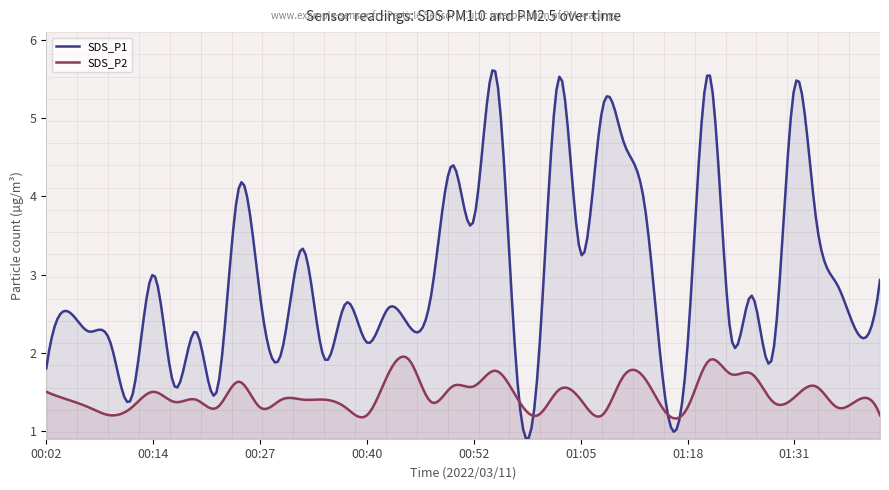

What is the value of the SDS_P2 point at the 12th from the left?

1.4